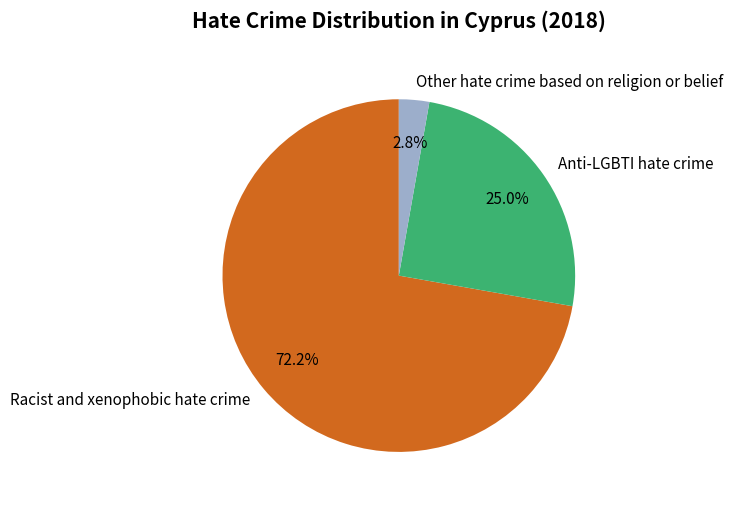

How many segments does this pie chart have?

3